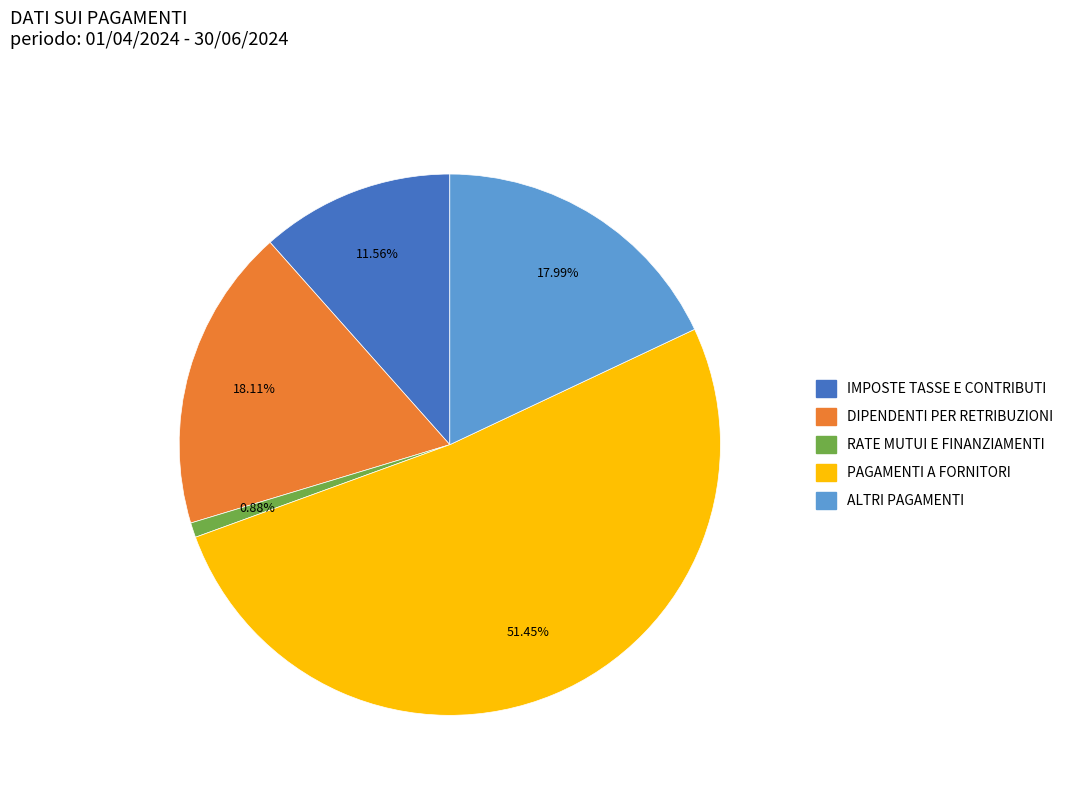

To the nearest percent, what is the difference between the largest and smallest slice percentages?

51%